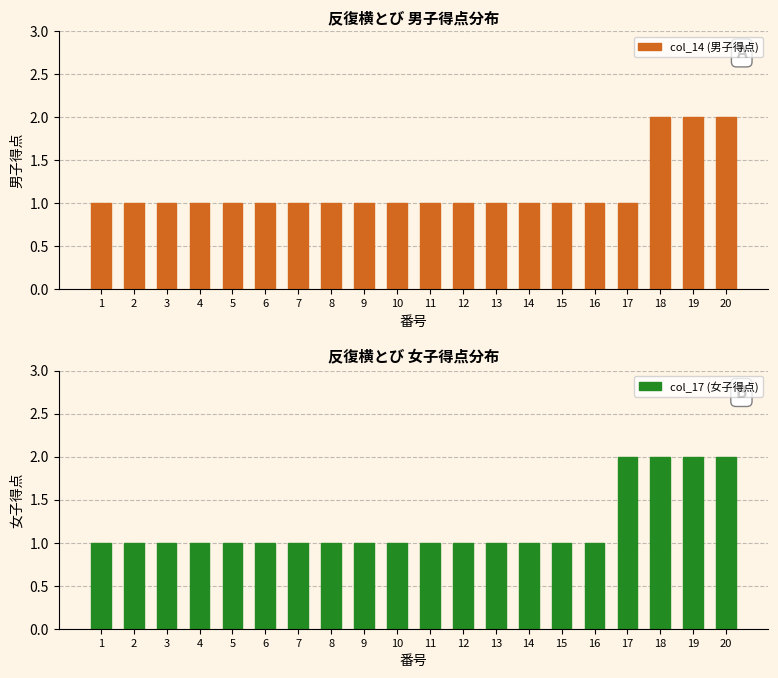

Which series has the widest spread of values?

col_14 (男子得点)